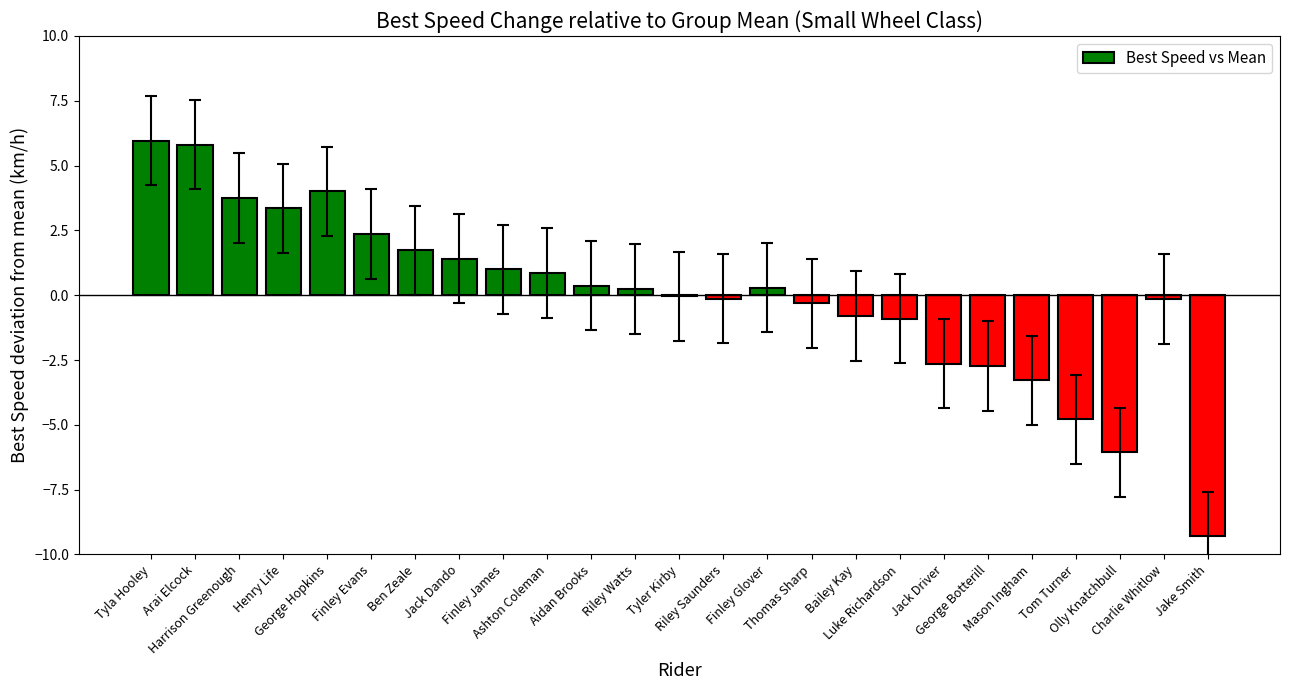

What is the maximum value shown in the chart?

6.0